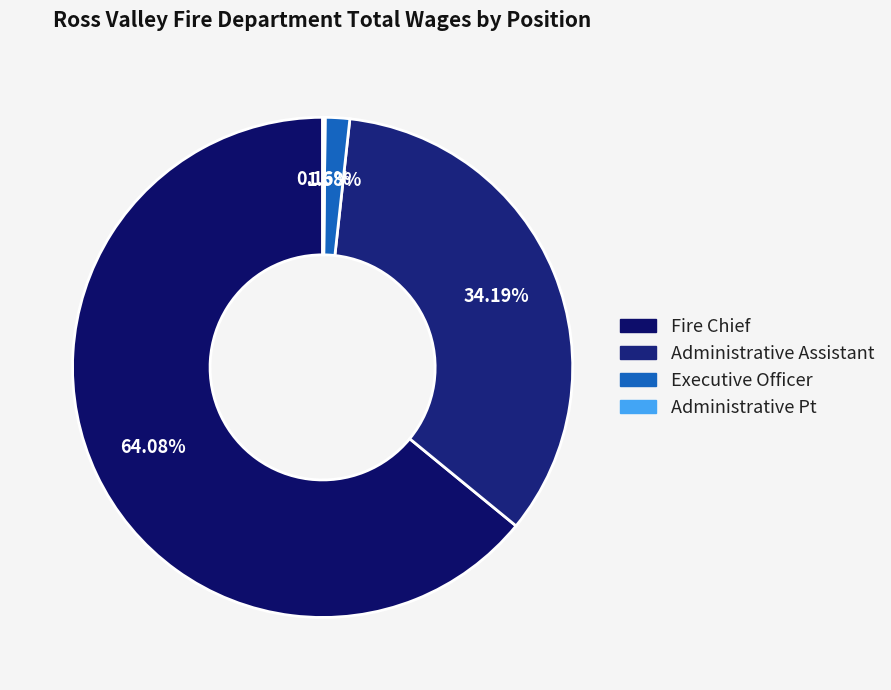

Which slice represents more than half of the pie?

Fire Chief